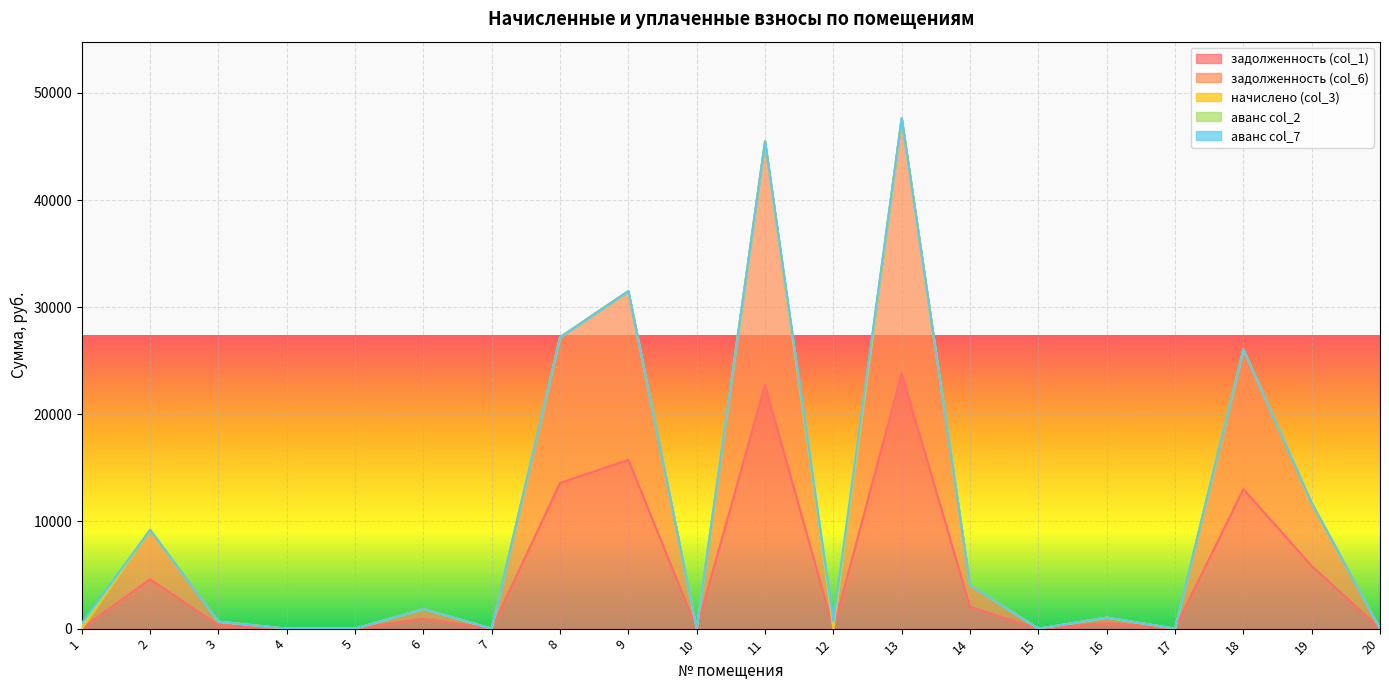

Where is задолженность (col_1) nearest to the value 11907?

18